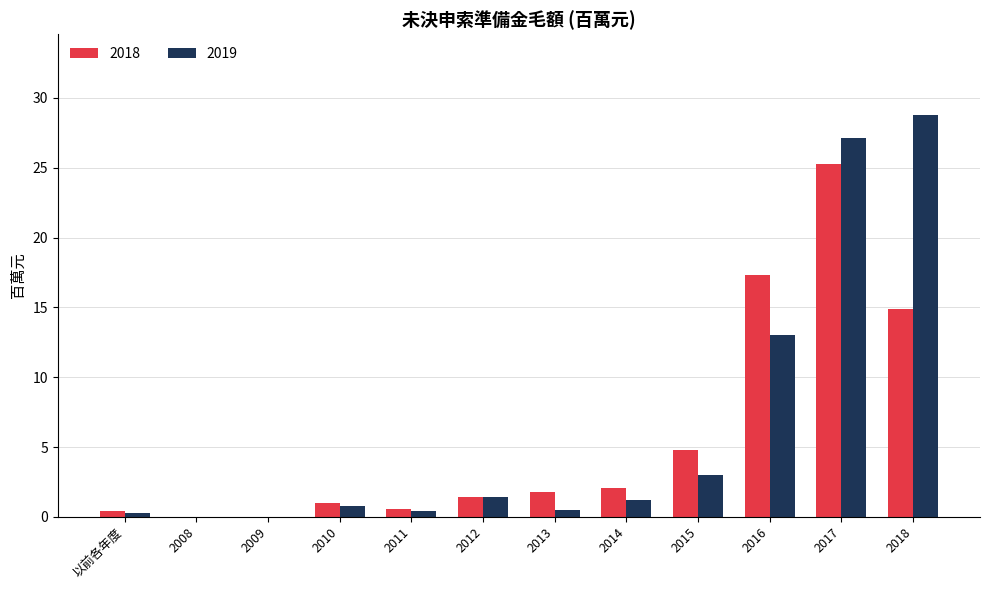

What is the sum of the 2018 values at 2009 and 2017?

25.3